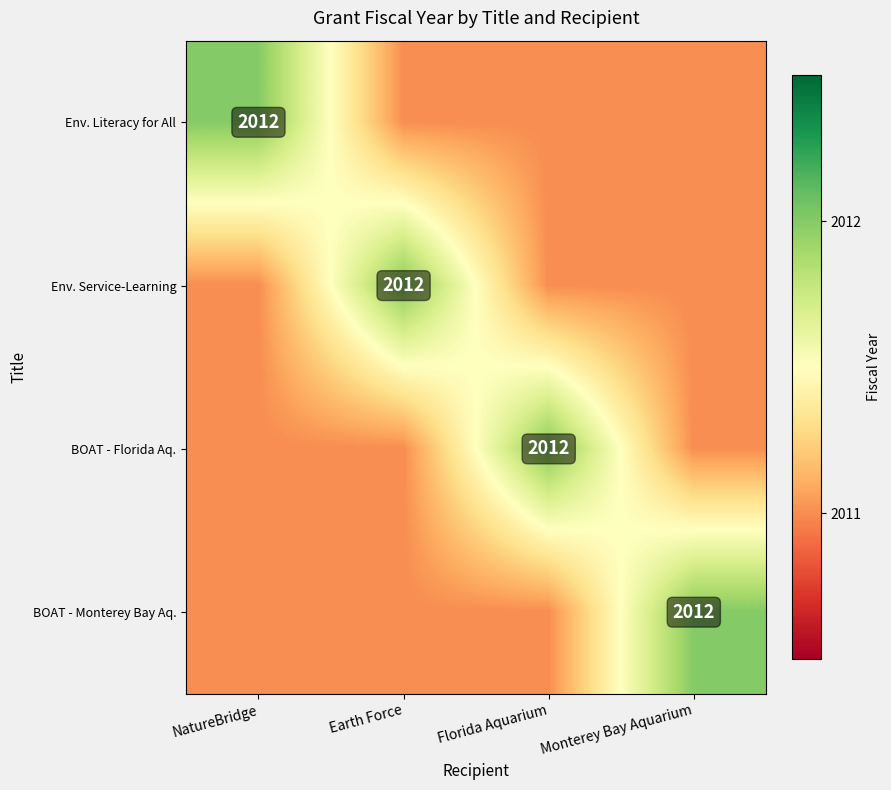

True or false: BOAT - Florida Aq. has a value of 810 at Florida Aquarium.

False